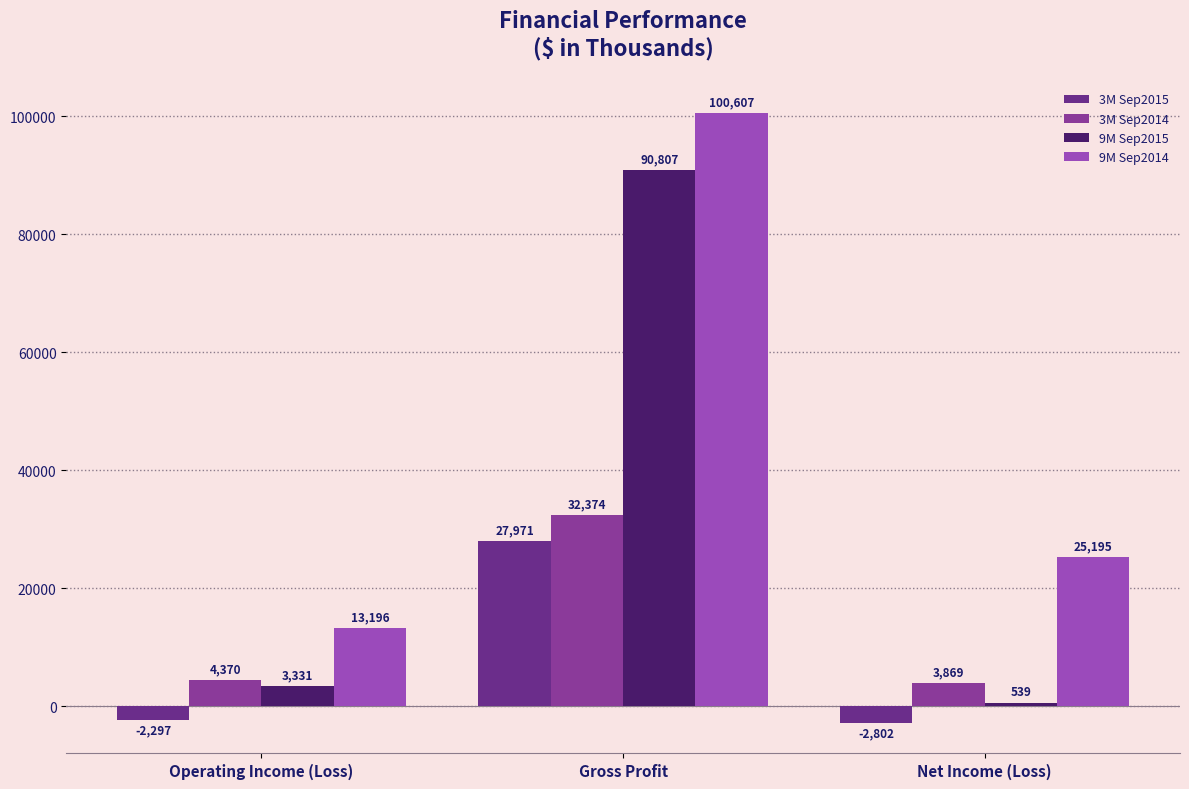

What is the label of the 2nd bar from the right?

Gross Profit